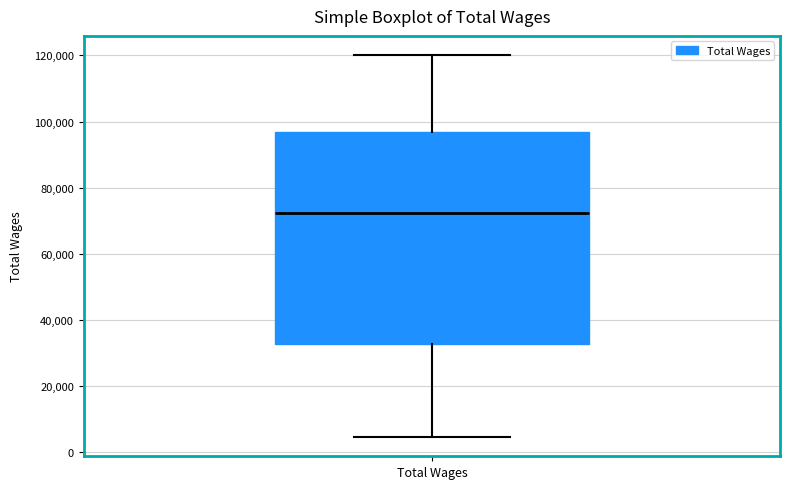

Read this box plot against the y-axis: the position of the median line, the range covered by the box, and the ends of both whiskers. The values are not printed on the chart, so give them approximately, as read against the axis.

median 72000, box 32000 to 96000, whiskers 4000 to 120000